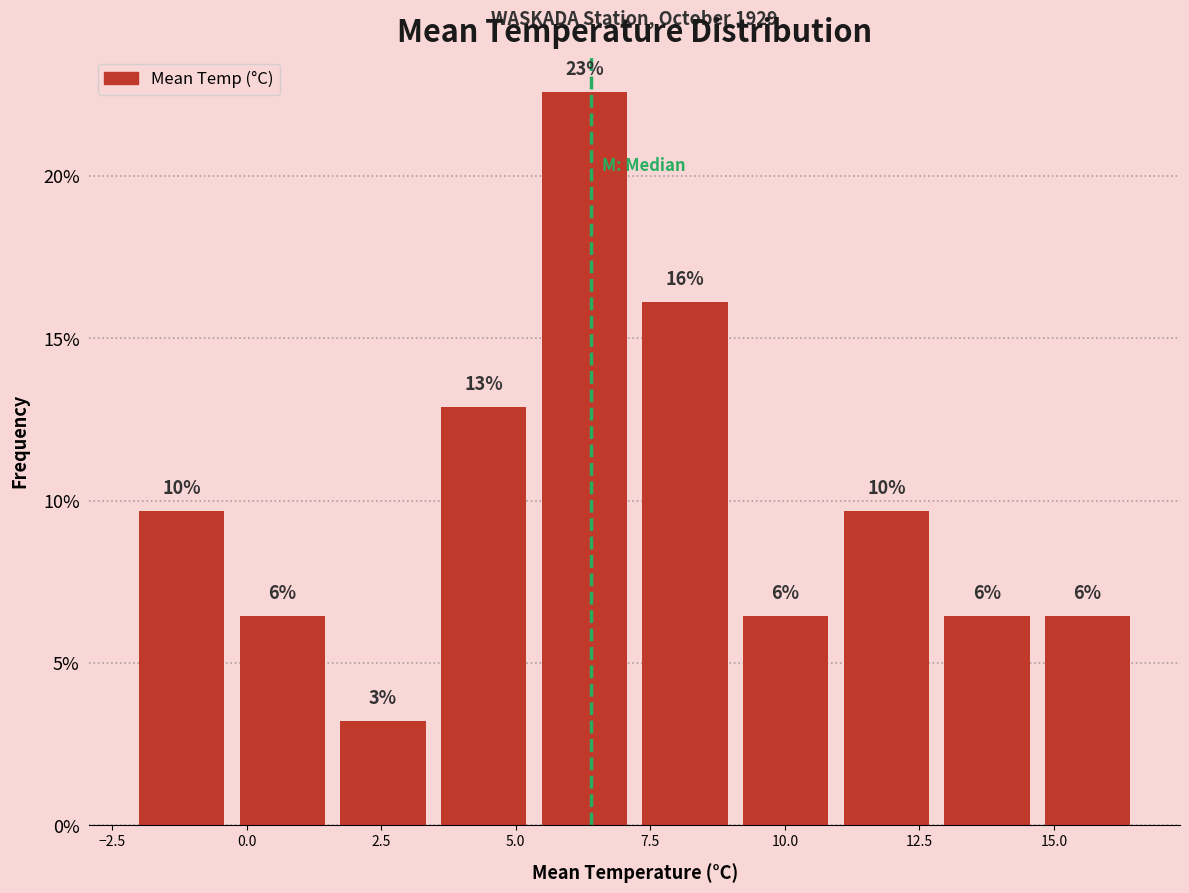

Read against the x-axis, roughly where is the centre of the tallest bar?

6.5